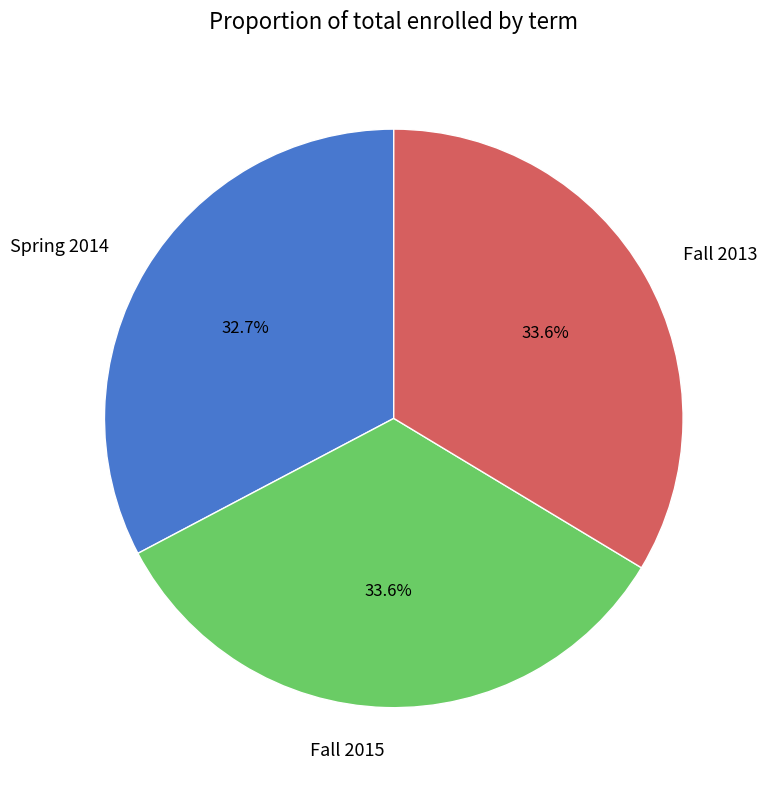

Does Spring 2014 account for over 50% of the chart?

No